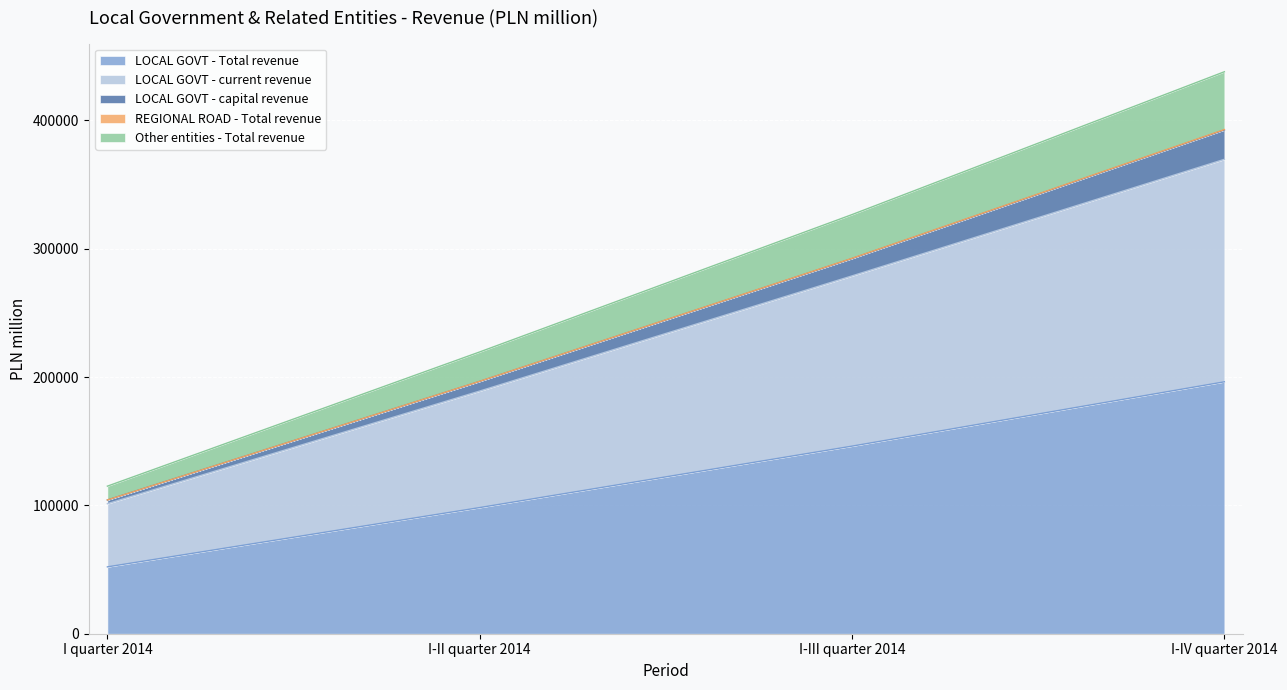

At which category is the sum across all series the highest?

I-IV quarter 2014